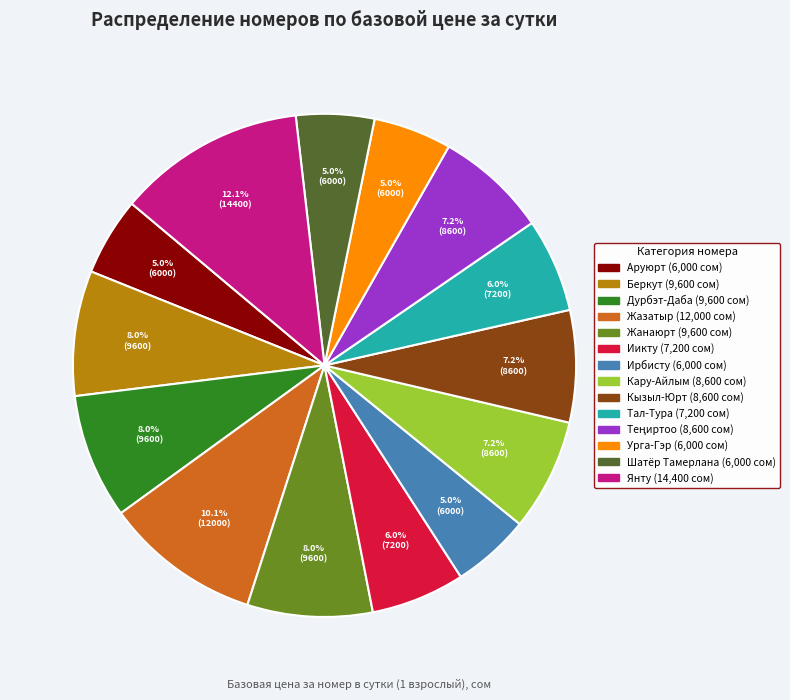

How many slices are in this pie chart?

14